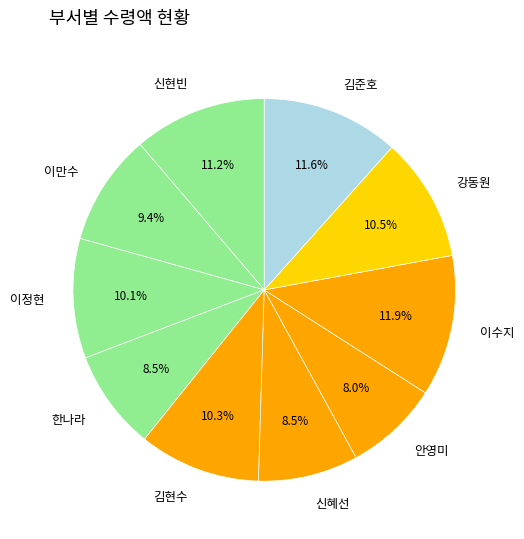

Is there any slice that represents more than half of the pie?

No